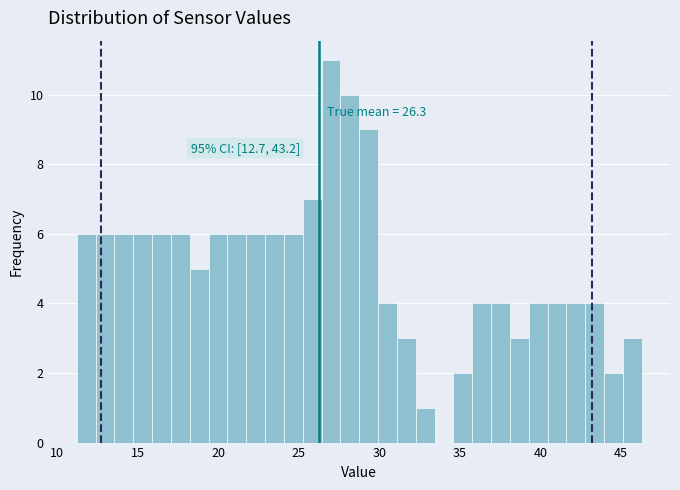

Around what value on the x-axis is the tallest bar? Give the approximate position of its centre, as read against the axis.

27.0